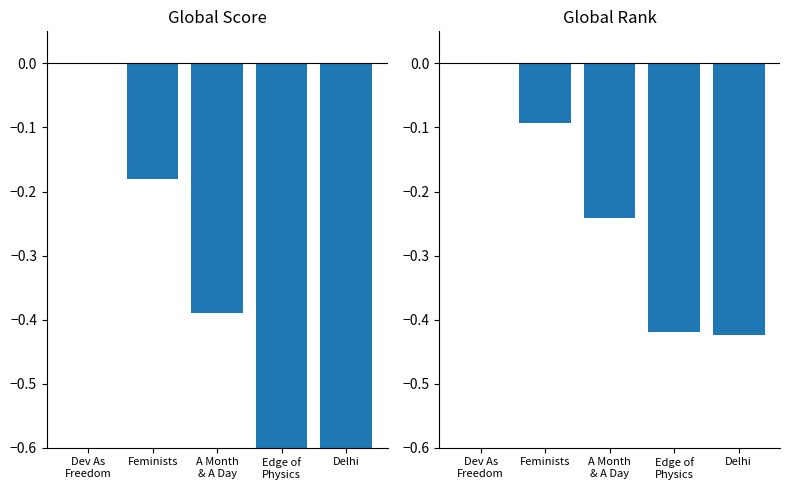

What are all the series names shown in the legend?

Global Score, Global Rank